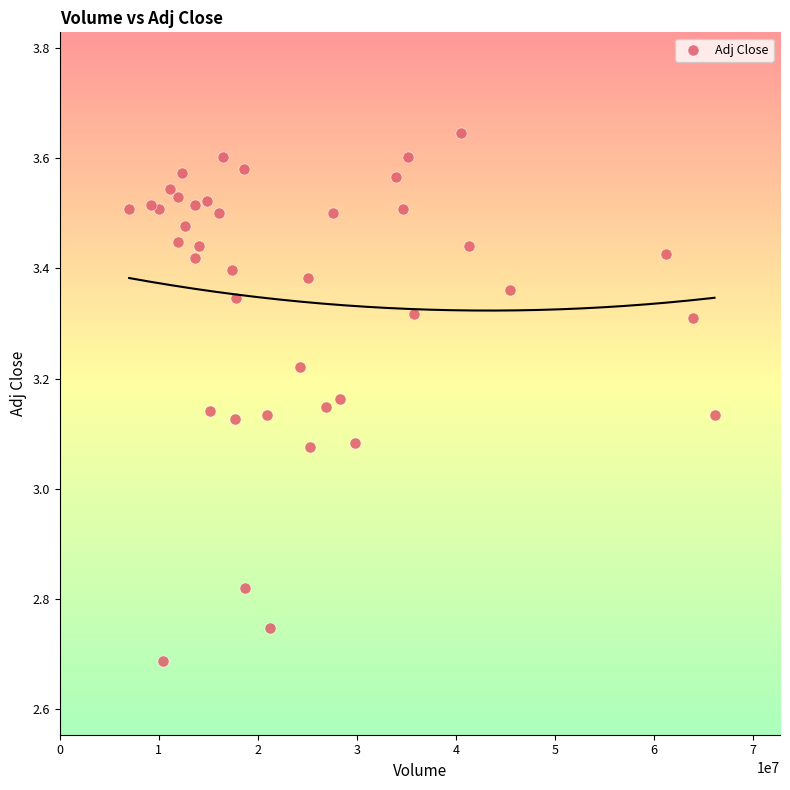

What is the range of Y values (max minus min)?

1.0